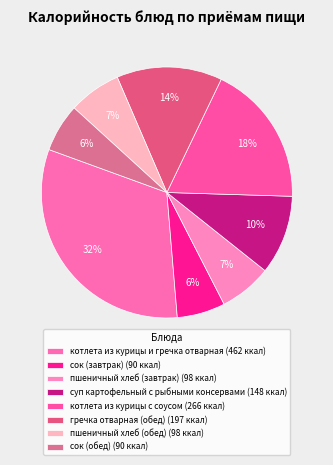

Combined, do котлета из курицы и гречка отварная and сок (завтрак) account for over 50%?

No